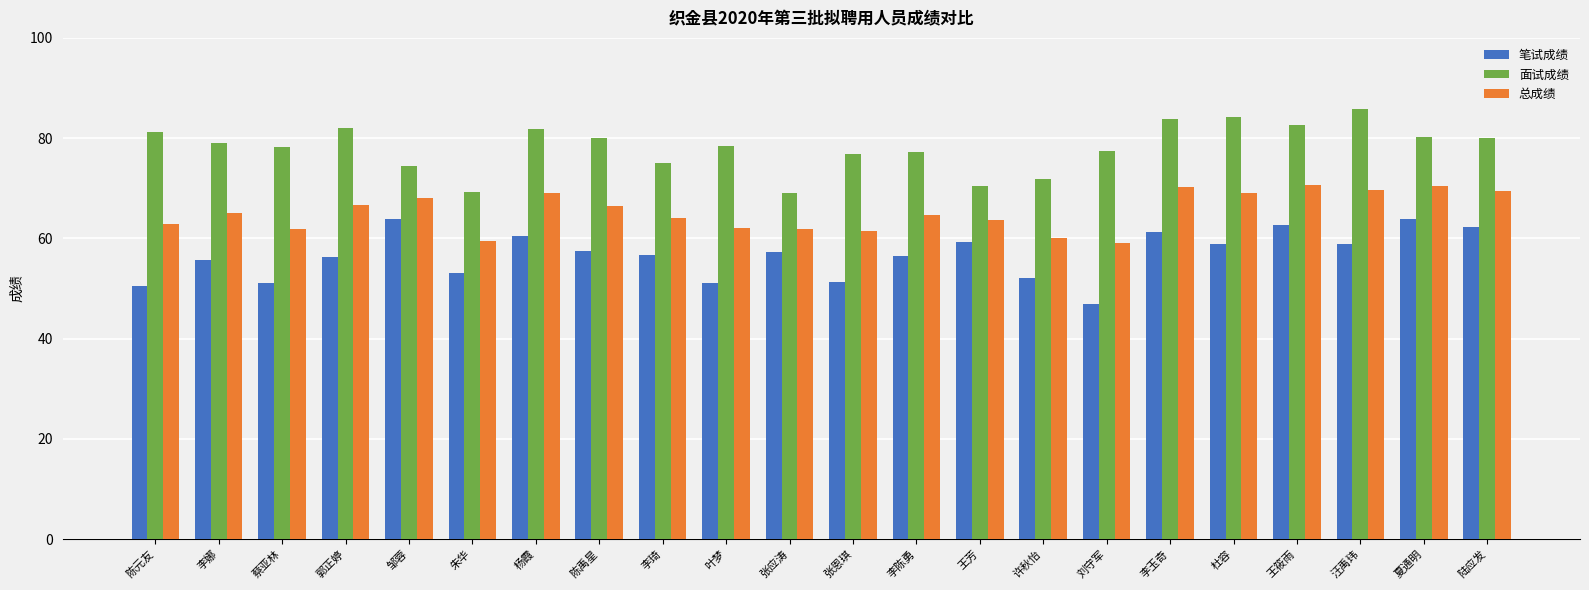

How many bars are there in each group?

3